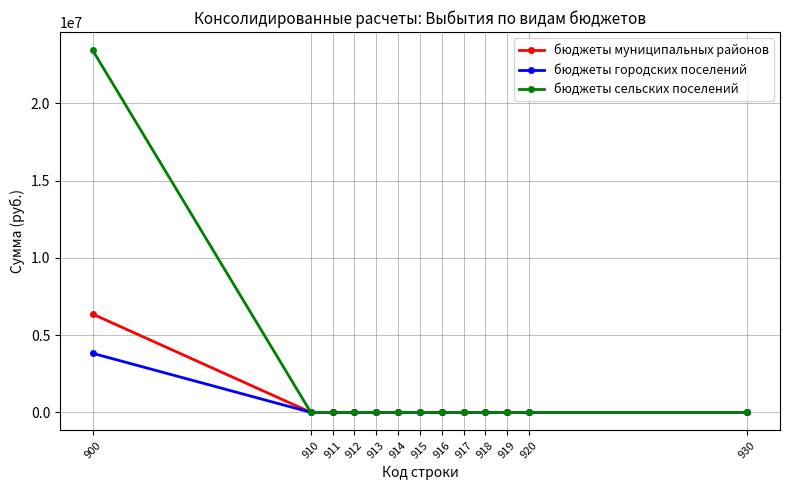

Which series has the largest range (max minus min)?

бюджеты сельских поселений